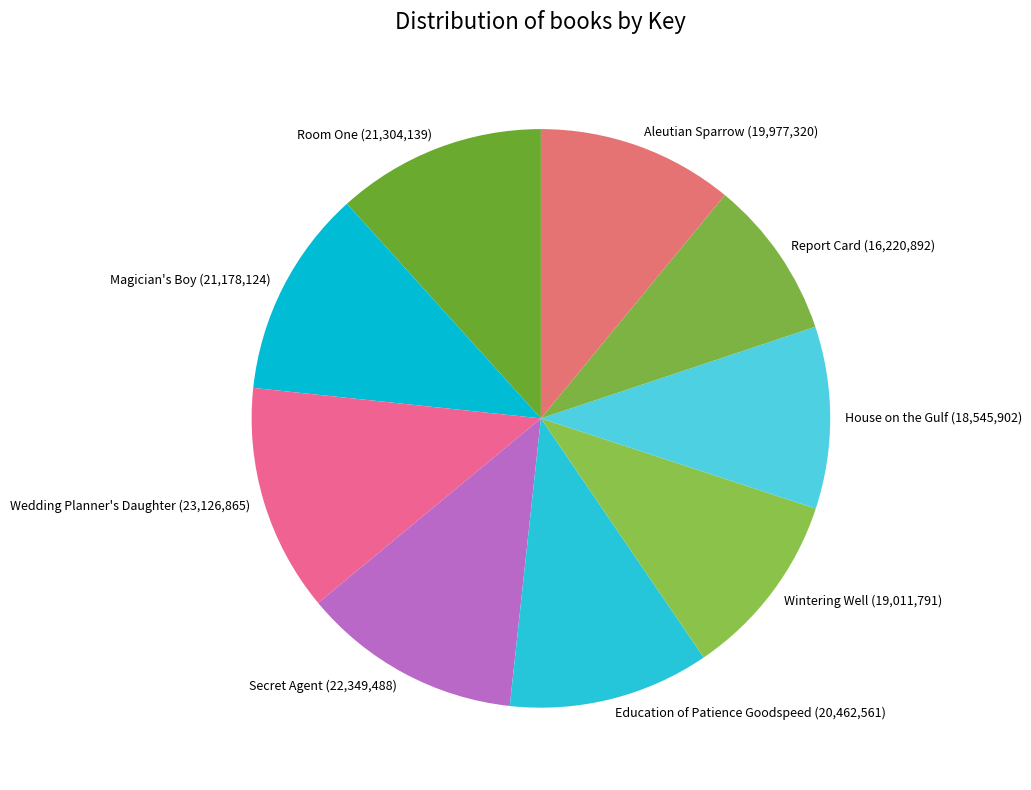

Count the number of slices in the pie.

9